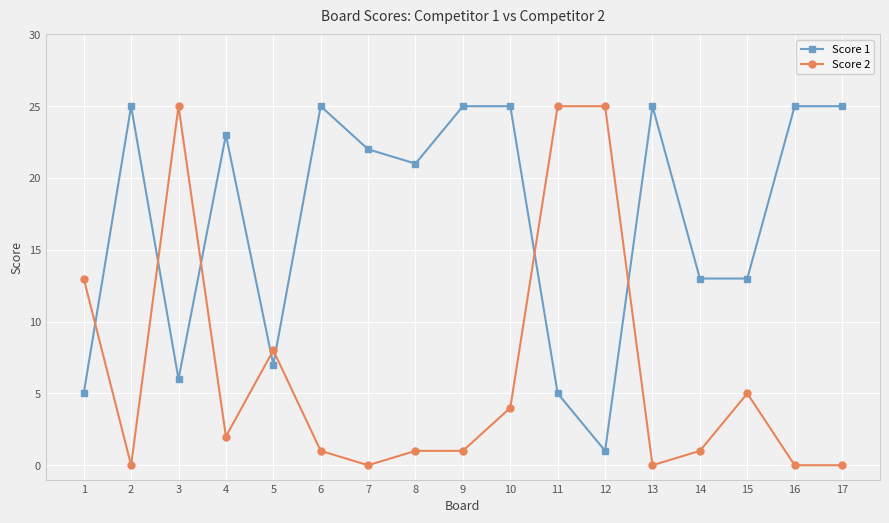

At how many categories does at least one series exceed 15?

13